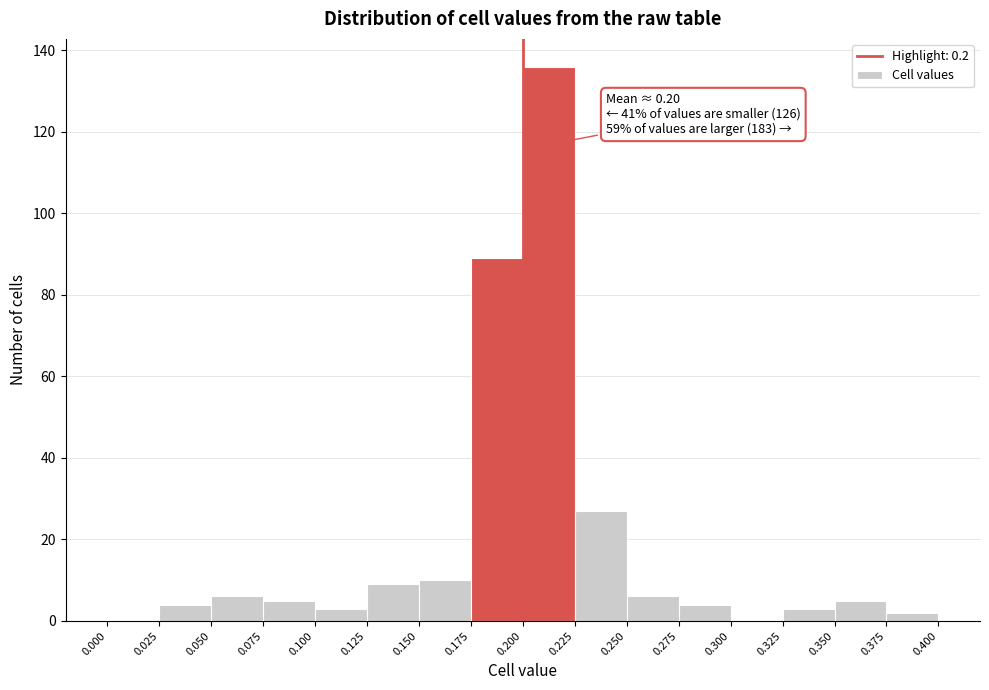

Over which range of the x-axis is the bar tallest?

0.200 to 0.225